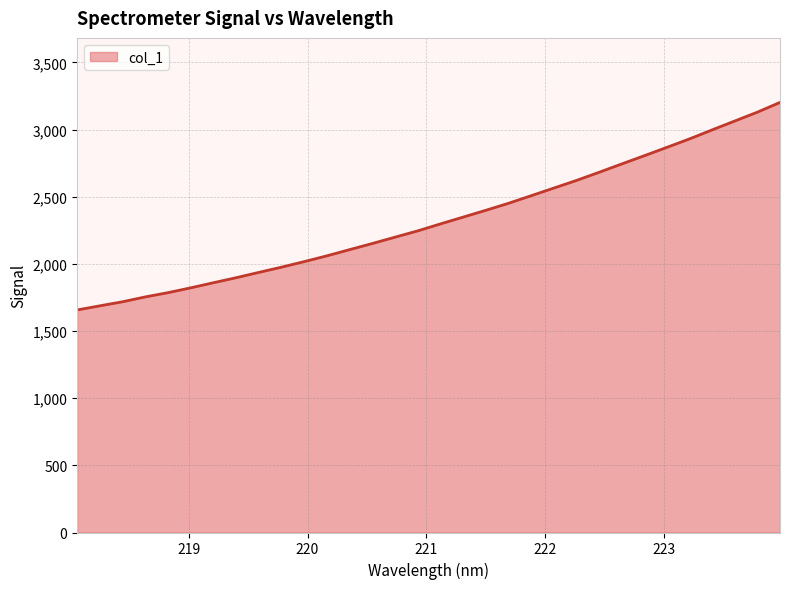

What is the difference between the maximum and second lowest values?

1514.7